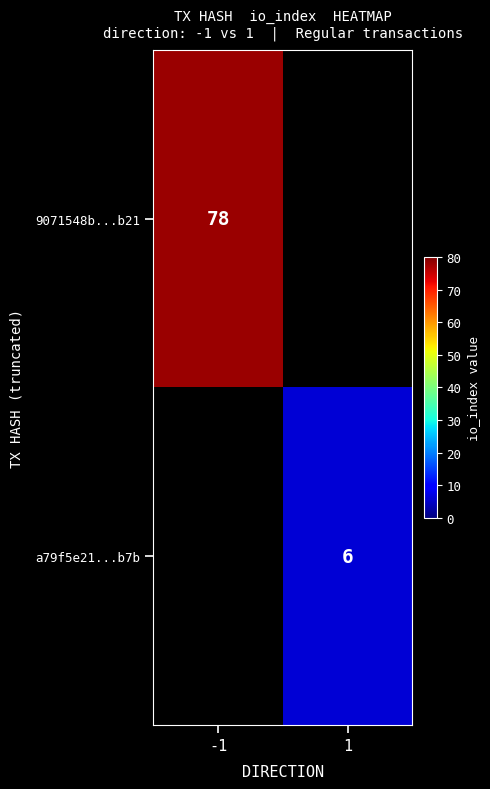

Is it true that a79f5e21...b7b equals 4 at 1?

False